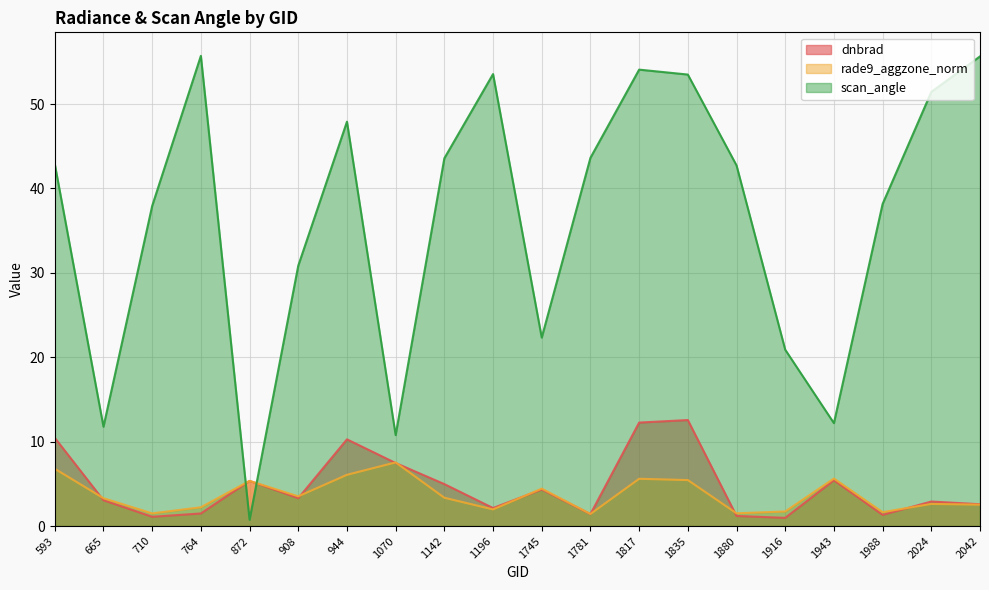

Reading left to right, transcribe all the data shown in this chart.

dnbrad: 10.5	3.1	1.1	1.5	5.4	3.3	10.3	7.5	5.0	2.1	4.3	1.4	12.3	12.6	1.2	1.0	5.4	1.3	2.9	2.6
rade9_aggzone_norm: 6.8	3.3	1.5	2.2	5.4	3.5	6.1	7.5	3.4	2.0	4.4	1.4	5.6	5.4	1.5	1.7	5.6	1.6	2.6	2.5
scan_angle: 42.9	11.8	37.9	55.7	0.7	30.9	47.9	10.8	43.6	53.6	22.3	43.6	54.1	53.5	42.7	20.9	12.2	38.2	51.4	55.7